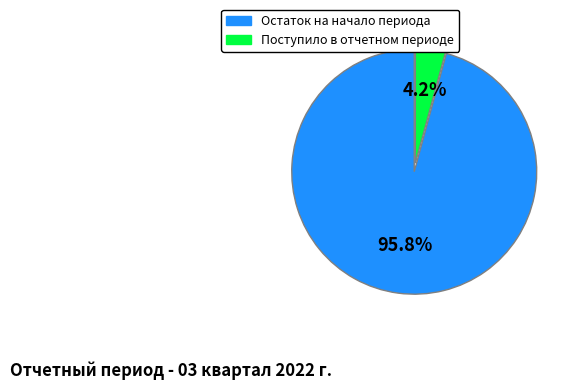

Is there a majority slice in this chart?

Yes